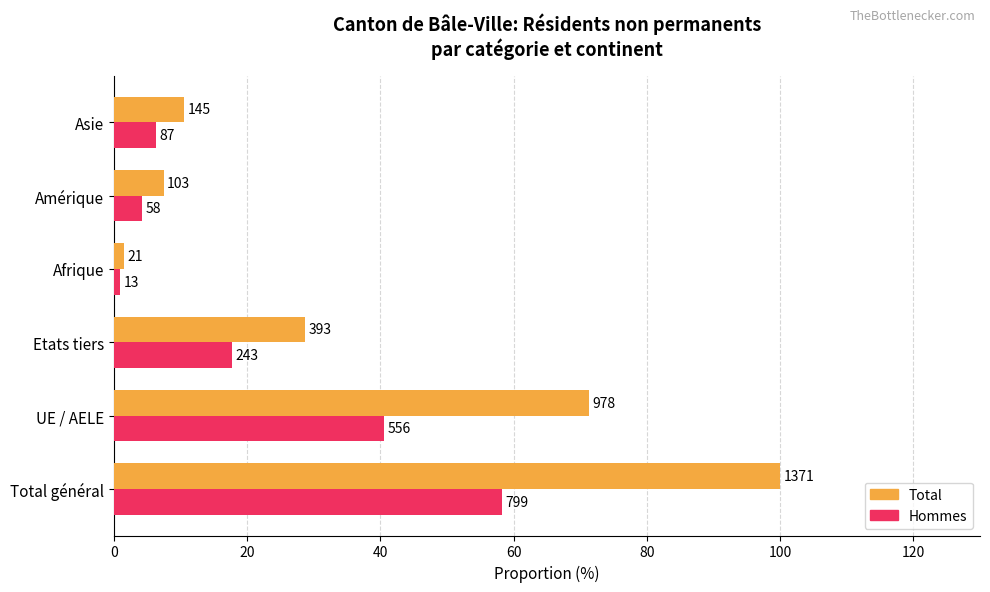

What are all the series names shown in the legend?

Total, Hommes